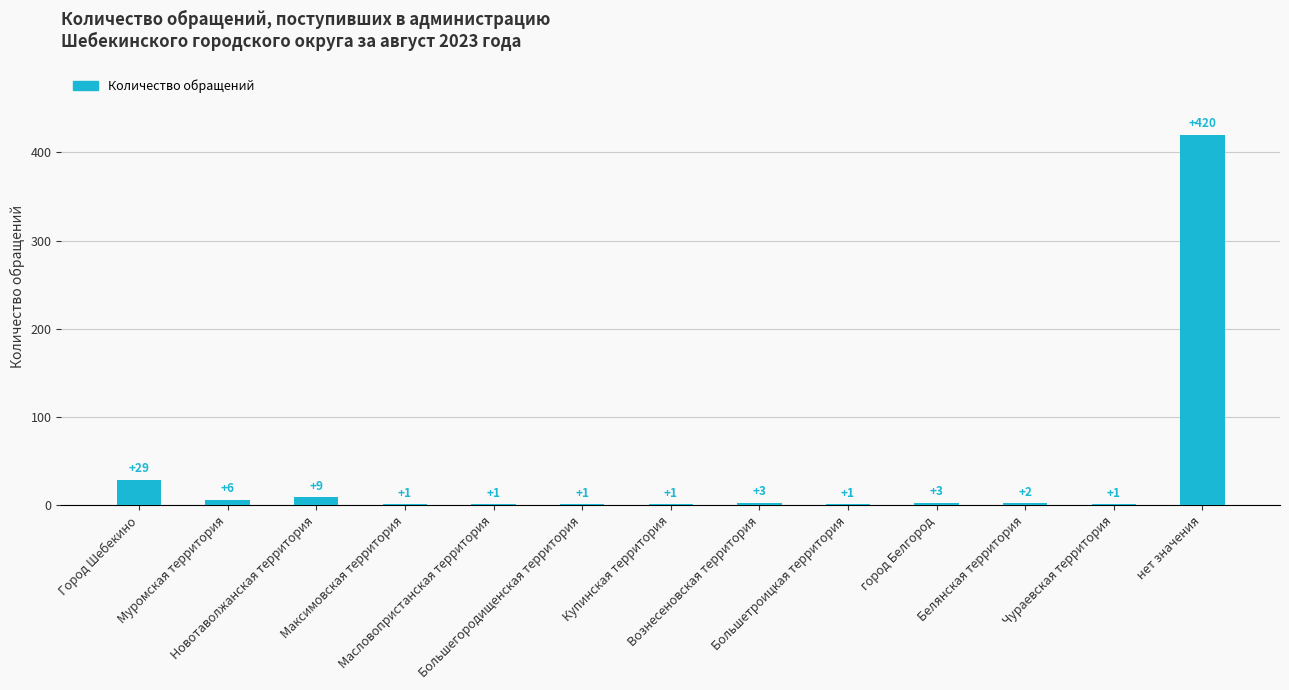

What is the sum of all values?

478